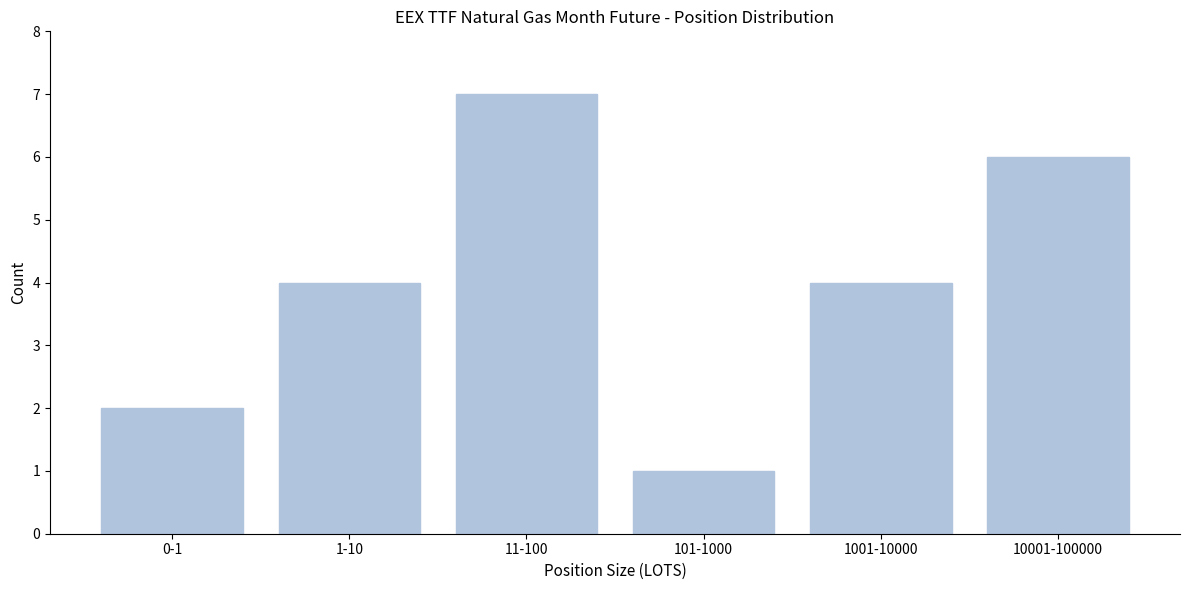

Reading right to left, what are all the values shown in this chart?

6	4	1	7	4	2